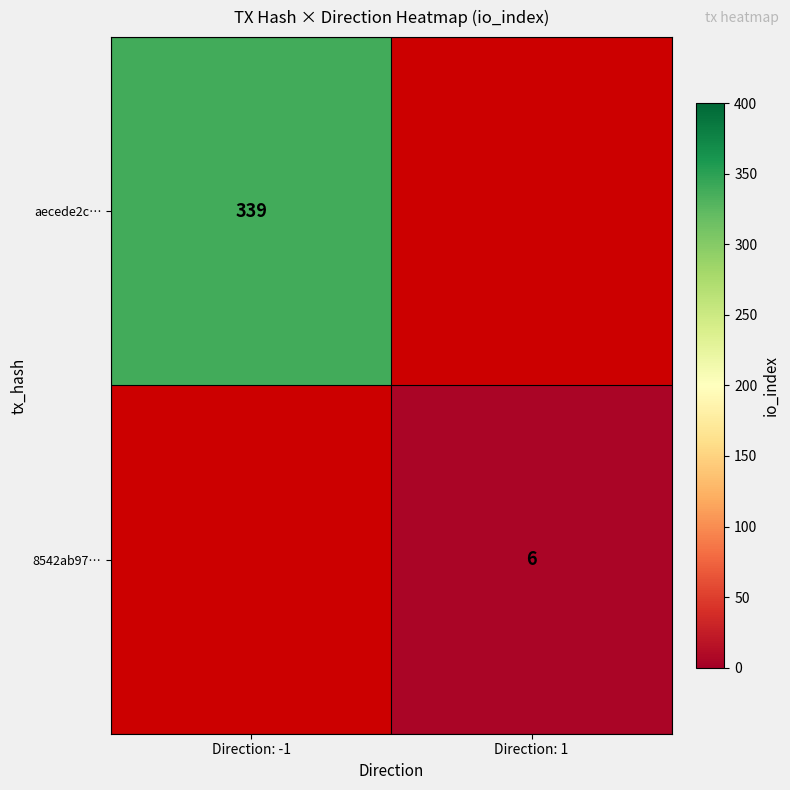

True or false: 8542ab97… has a value of 6 at Direction: 1.

True